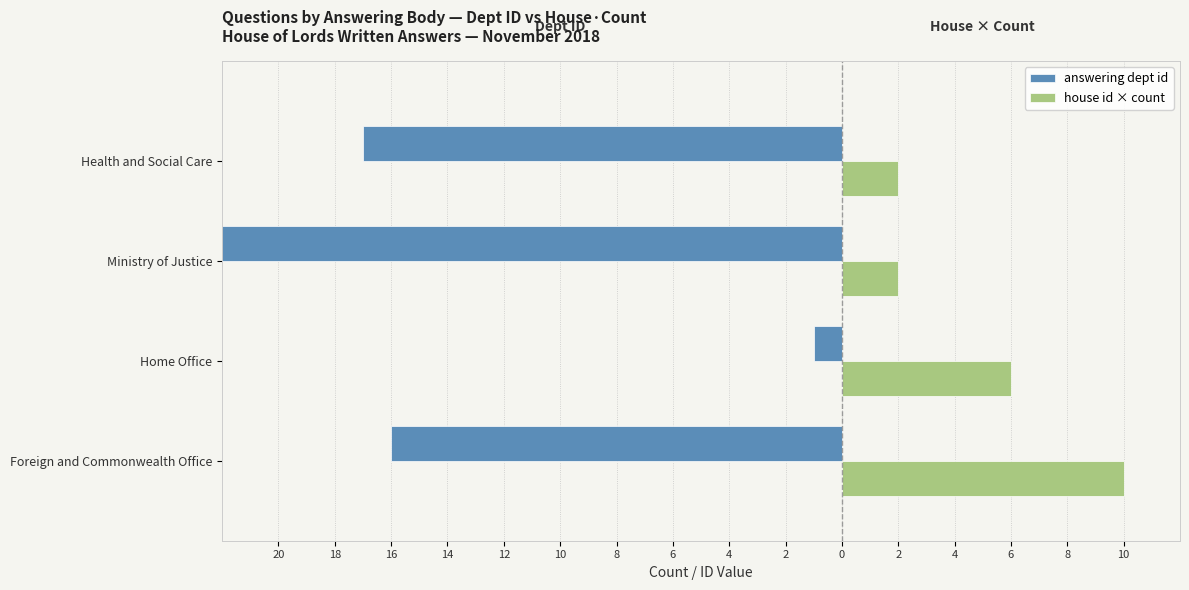

What is the value of the answering dept id bar at the 2nd from the left?

-1